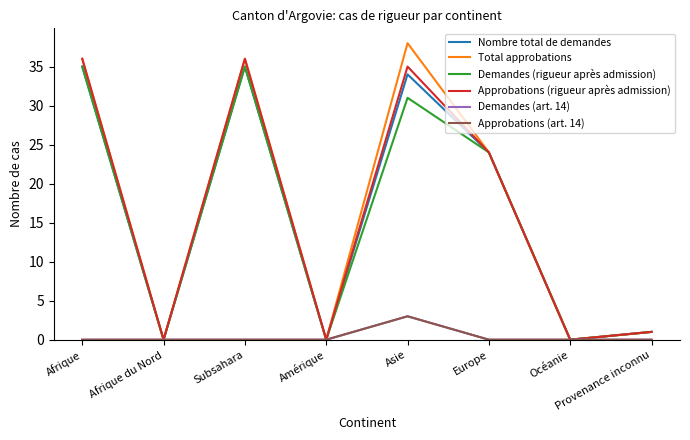

What is the approximate value of Approbations (rigueur après admission) at Afrique, to the nearest 10?

40